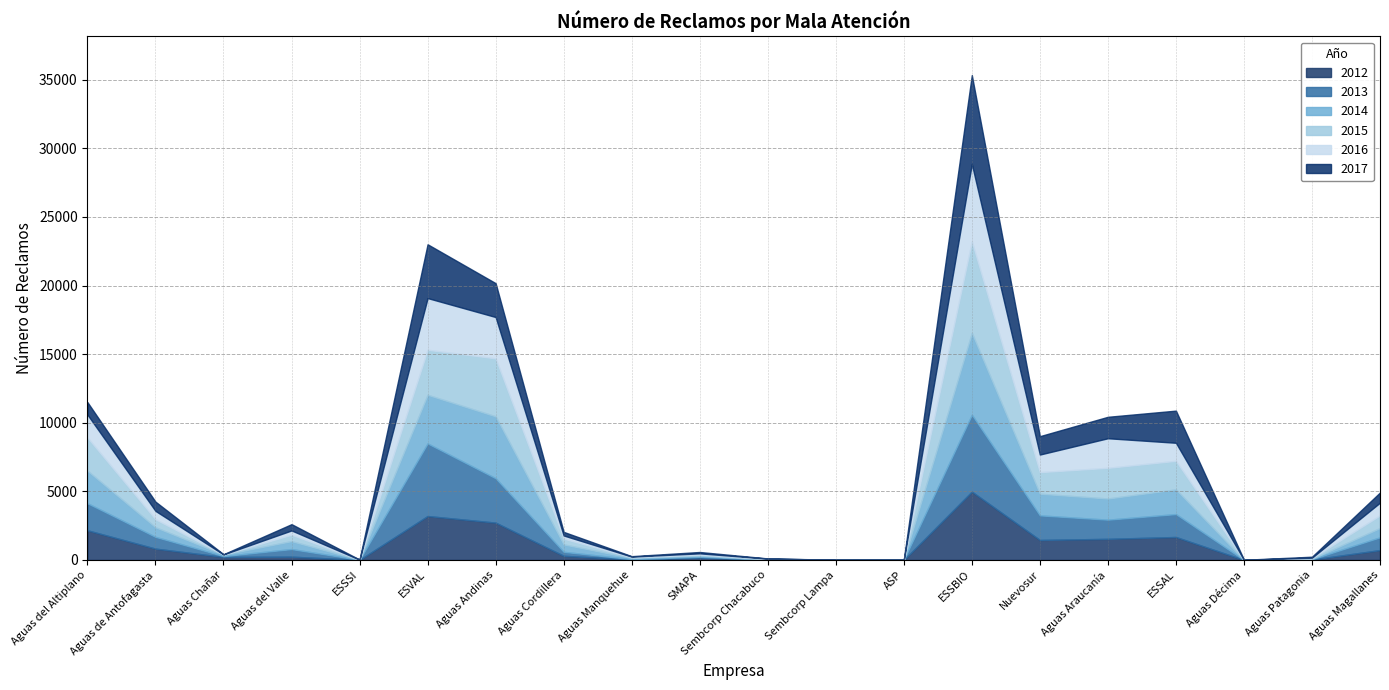

Which category has the highest value across all series?

ESSBIO